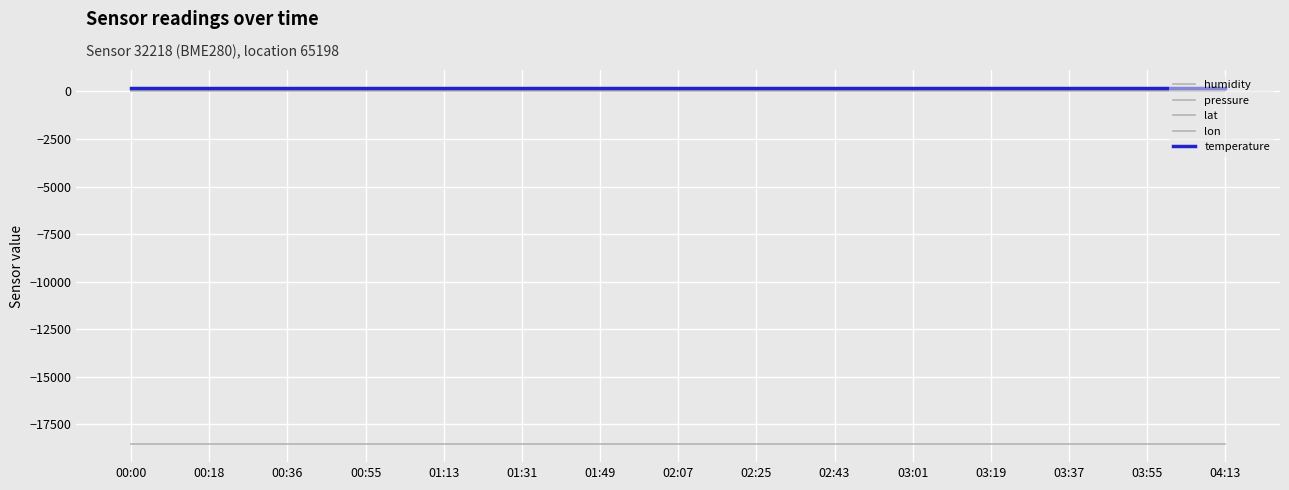

What is the lowest value of the pressure series?

-18553.2